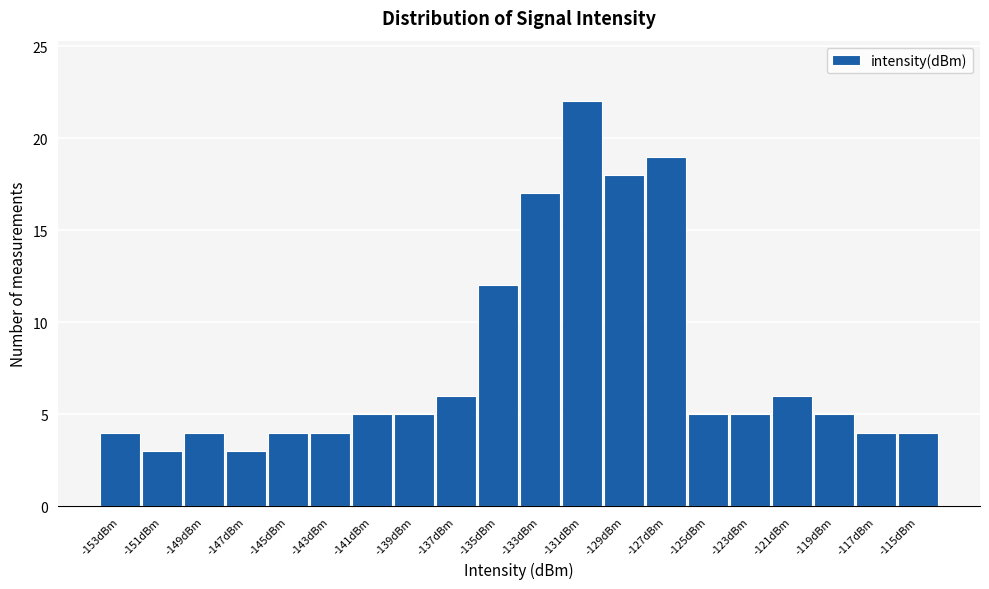

Reading left to right, list all the values displayed in this chart.

-153dBm=4	-151dBm=3	-149dBm=4	-147dBm=3	-145dBm=4	-143dBm=4	-141dBm=5	-139dBm=5	-137dBm=6	-135dBm=12	-133dBm=17	-131dBm=22	-129dBm=18	-127dBm=19	-125dBm=5	-123dBm=5	-121dBm=6	-119dBm=5	-117dBm=4	-115dBm=4